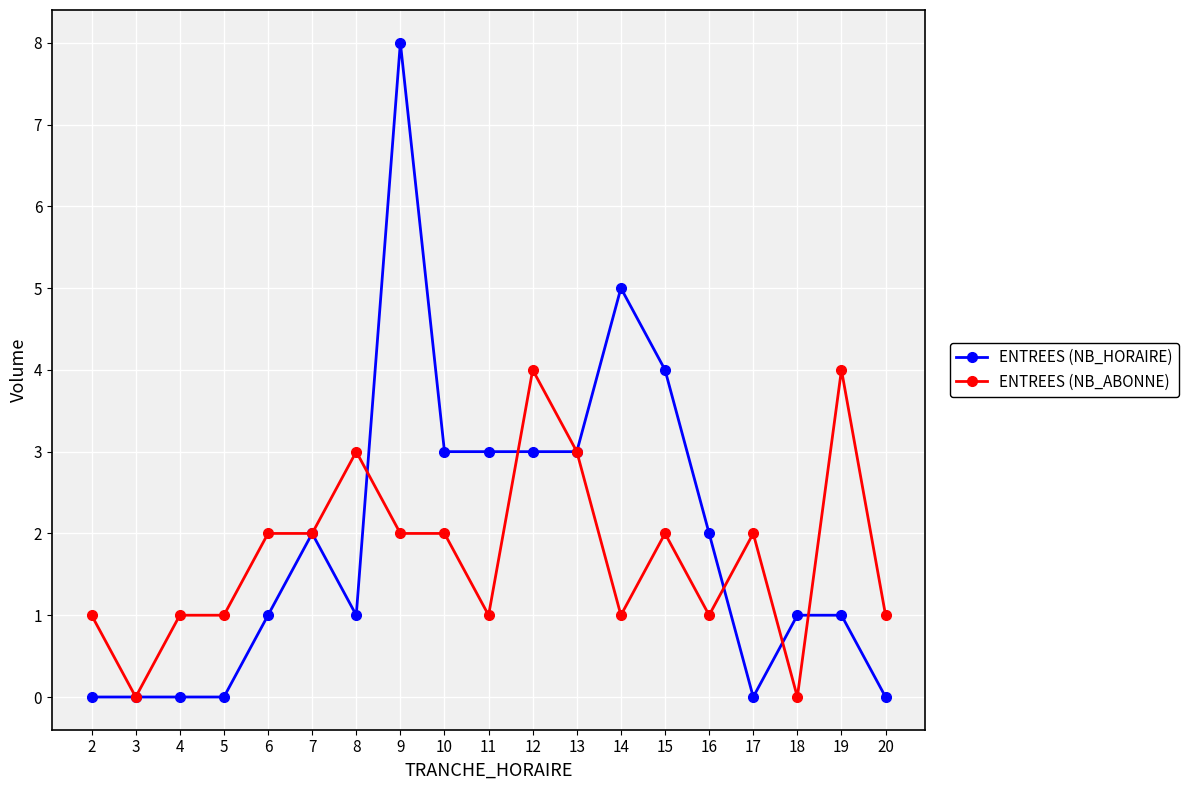

Does the chart have visible grid lines?

Yes